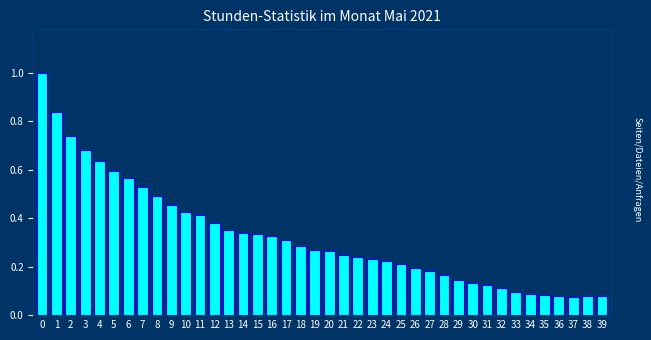

What is the change in value from 1 to 26?

-0.6